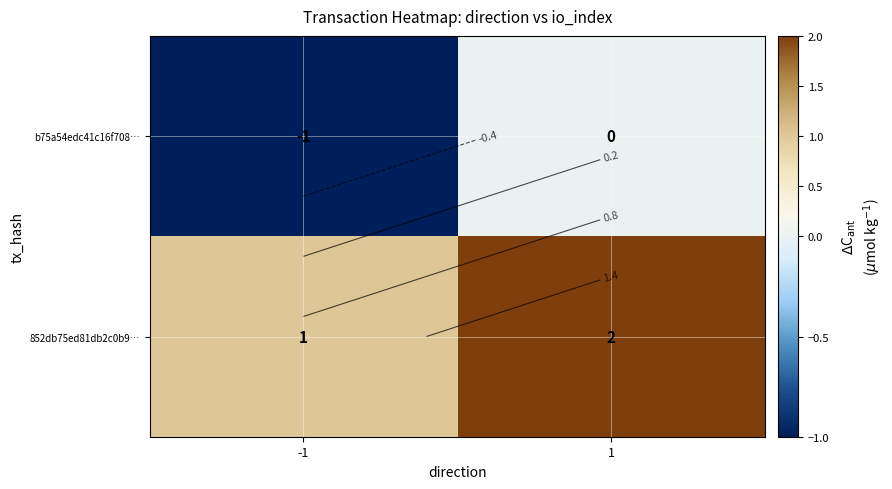

The b75a54edc41c16f708… series shows -1 at -1. True or false?

True